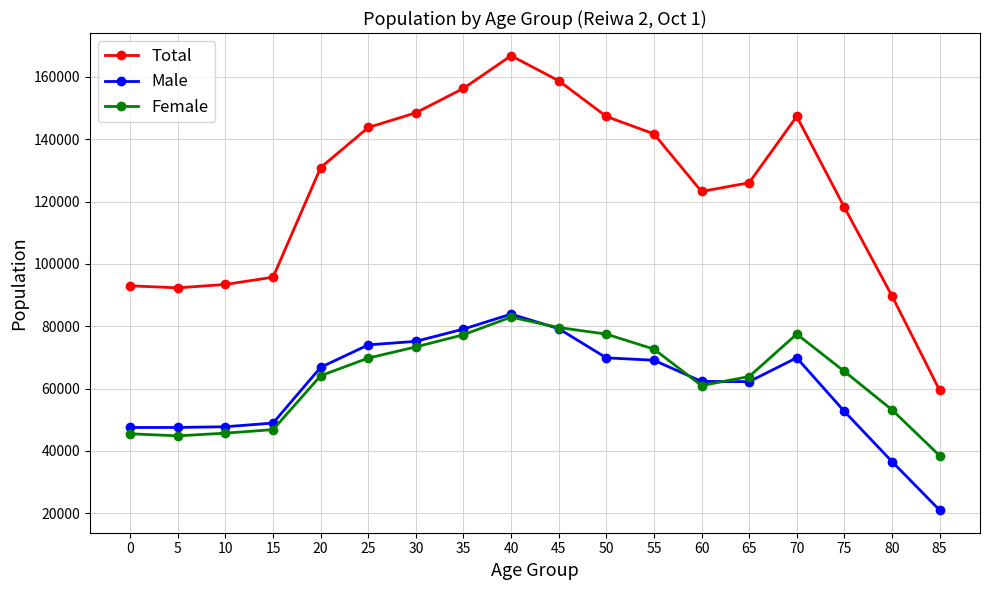

What is the spread (max minus min) of values at 35?

79072